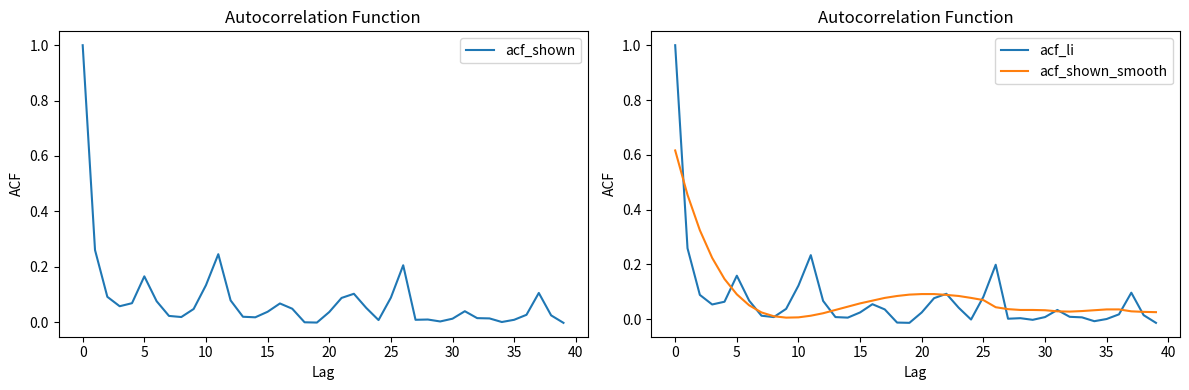

True or false: acf_shown_smooth and acf_shown cross at least once.

True